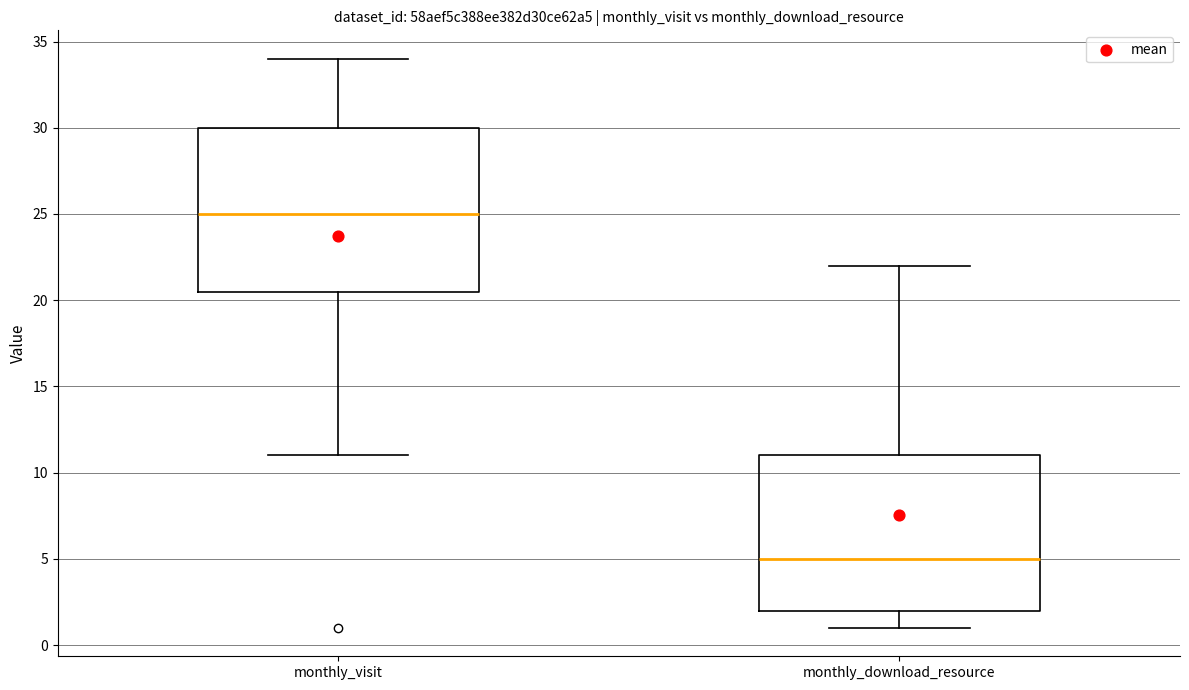

Reading left to right, transcribe this box plot: for each box, give where its median line is, the range the box spans, and where its two whiskers end, as read against the y-axis. The values are not printed on the chart, so give them approximately, as read against the axis.

monthly_visit: median 25.0, box 20.5 to 30.0, whiskers 11.0 to 34.0
monthly_download_resource: median 5.0, box 2.0 to 11.0, whiskers 1.0 to 22.0